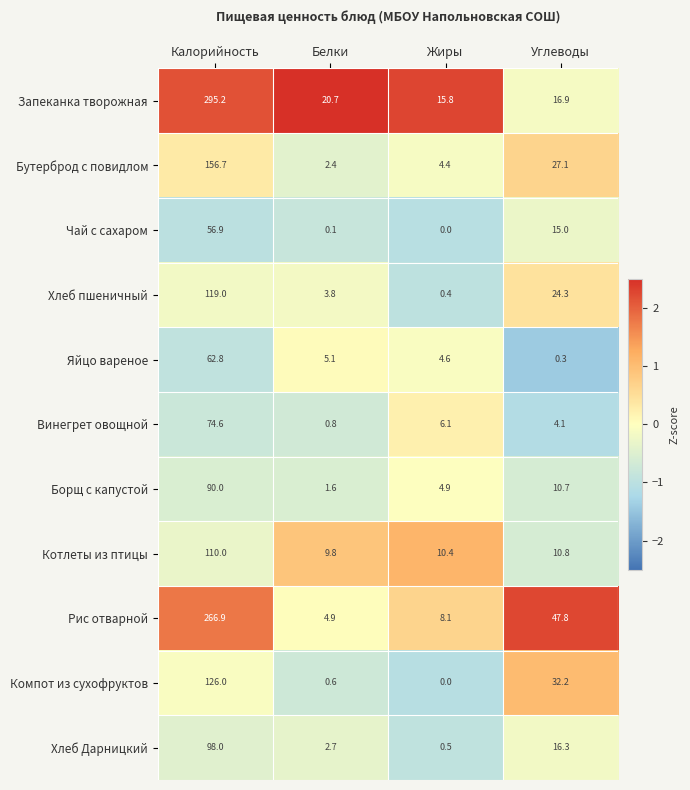

Rank the series by their maximum value, from highest to lowest.

Запеканка творожная, Рис отварной, Бутерброд с повидлом, Компот из сухофруктов, Хлеб пшеничный, Котлеты из птицы, Хлеб Дарницкий, Борщ с капустой, Винегрет овощной, Яйцо вареное, Чай с сахаром